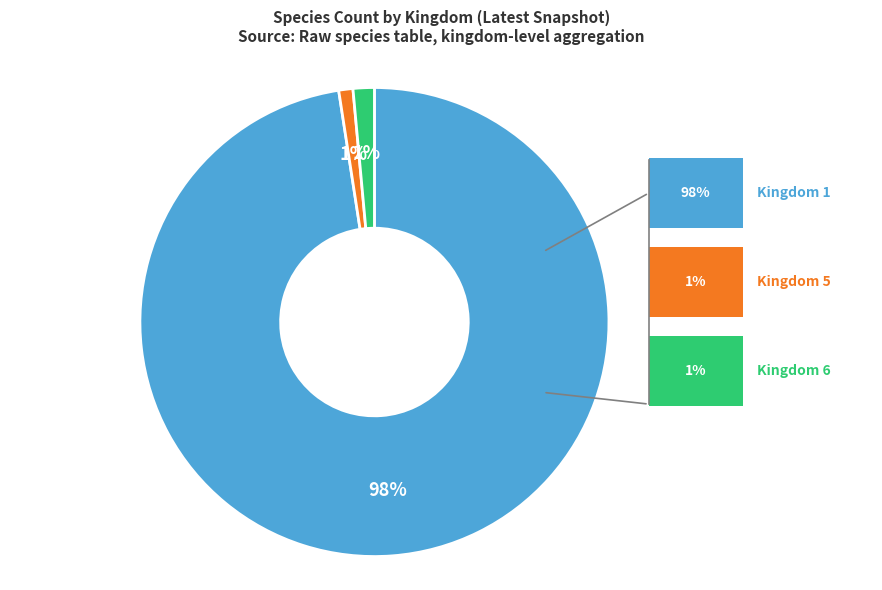

To the nearest percent, what is the difference between the largest and smallest slice percentages?

97%